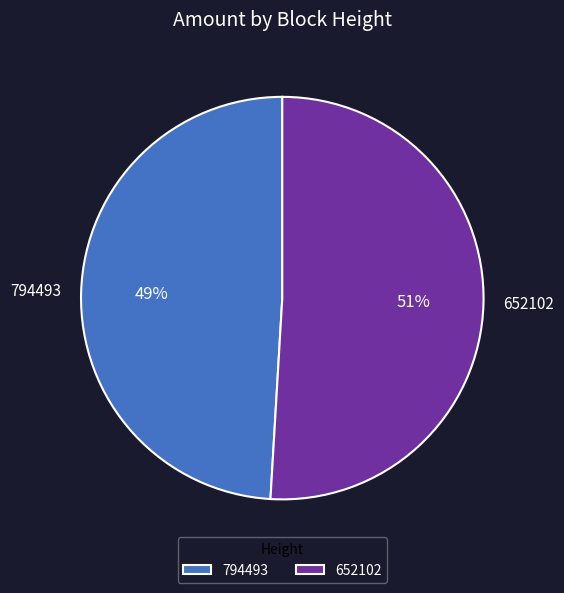

To the nearest percent, what is the combined percentage of 794493 and 652102?

100%